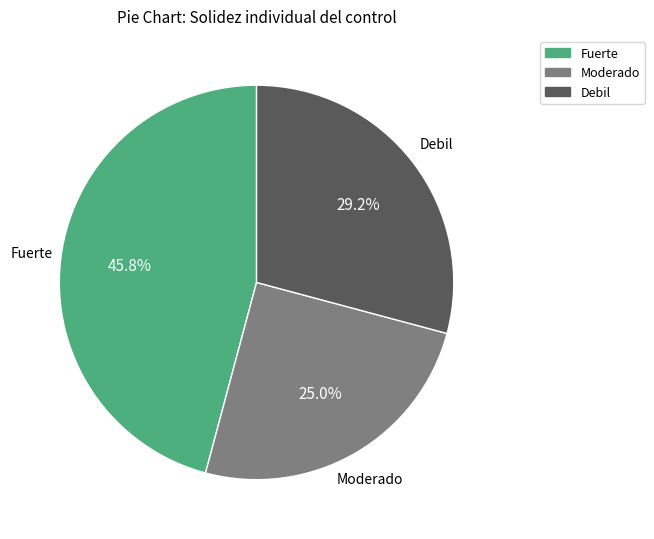

Which has a higher value, Debil or Fuerte?

Fuerte